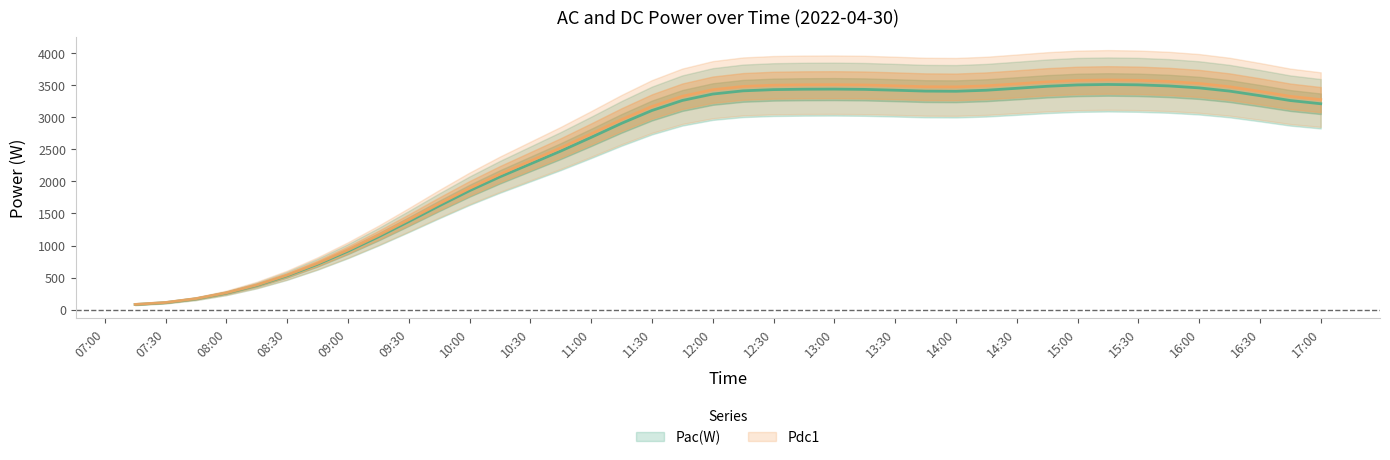

How many data points does each series have?

40